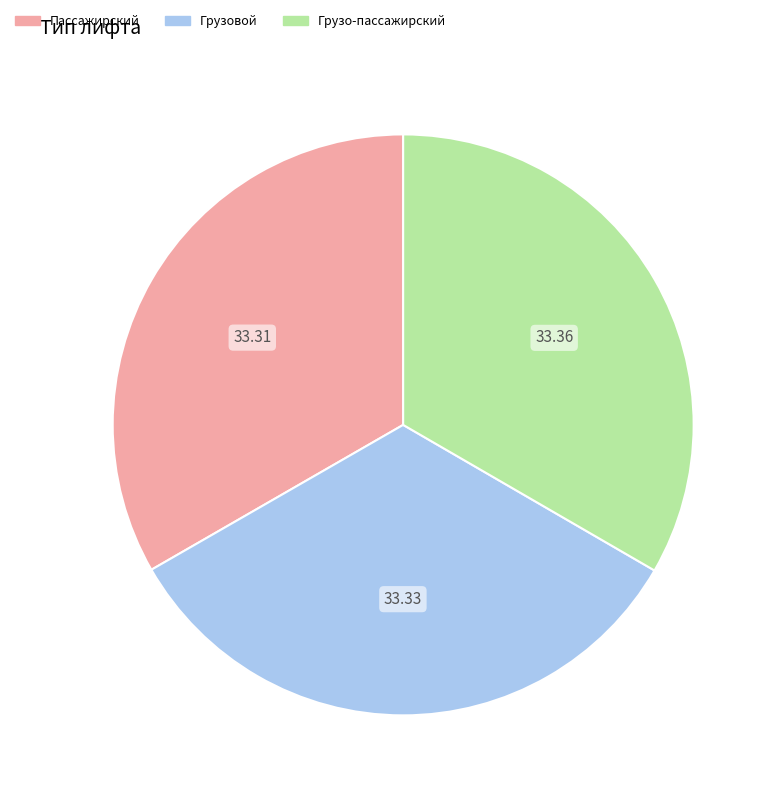

Count the number of slices in the pie.

3